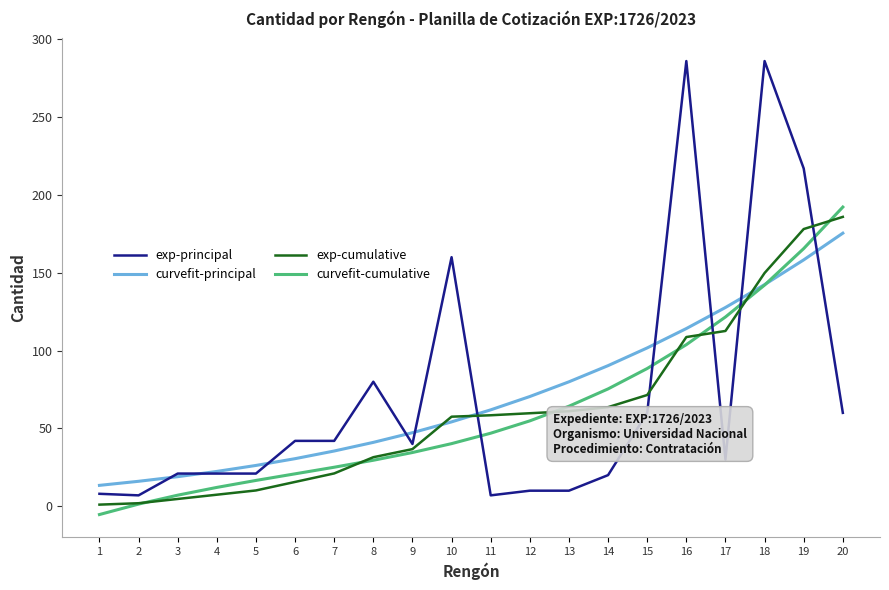

What is the highest value of the exp-principal series?

286.0